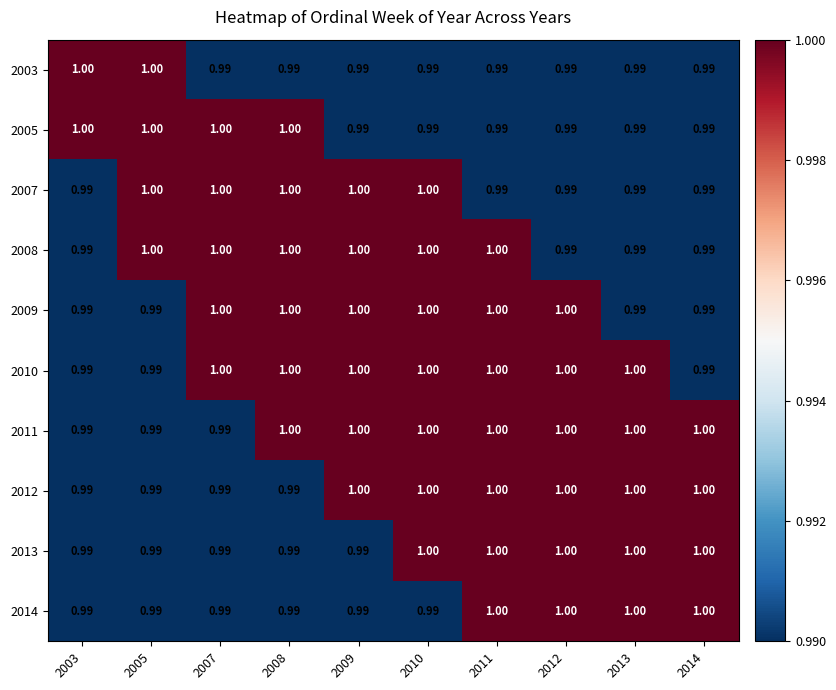

Is the value of 2010 at 2005 greater than the value of 2003 at 2003?

No